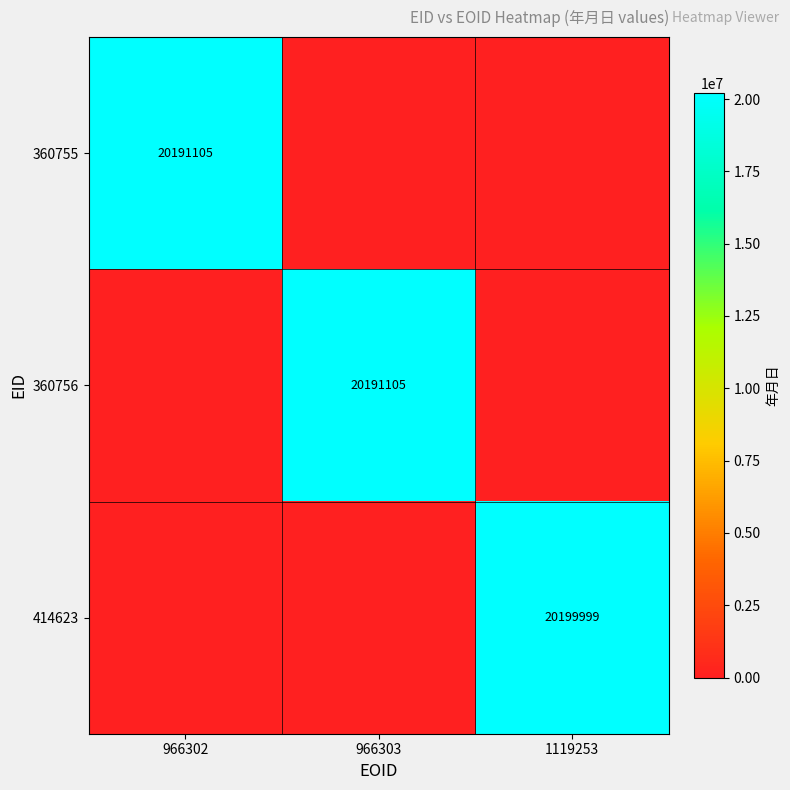

The 360755 series shows 35180866 at 966302. True or false?

False